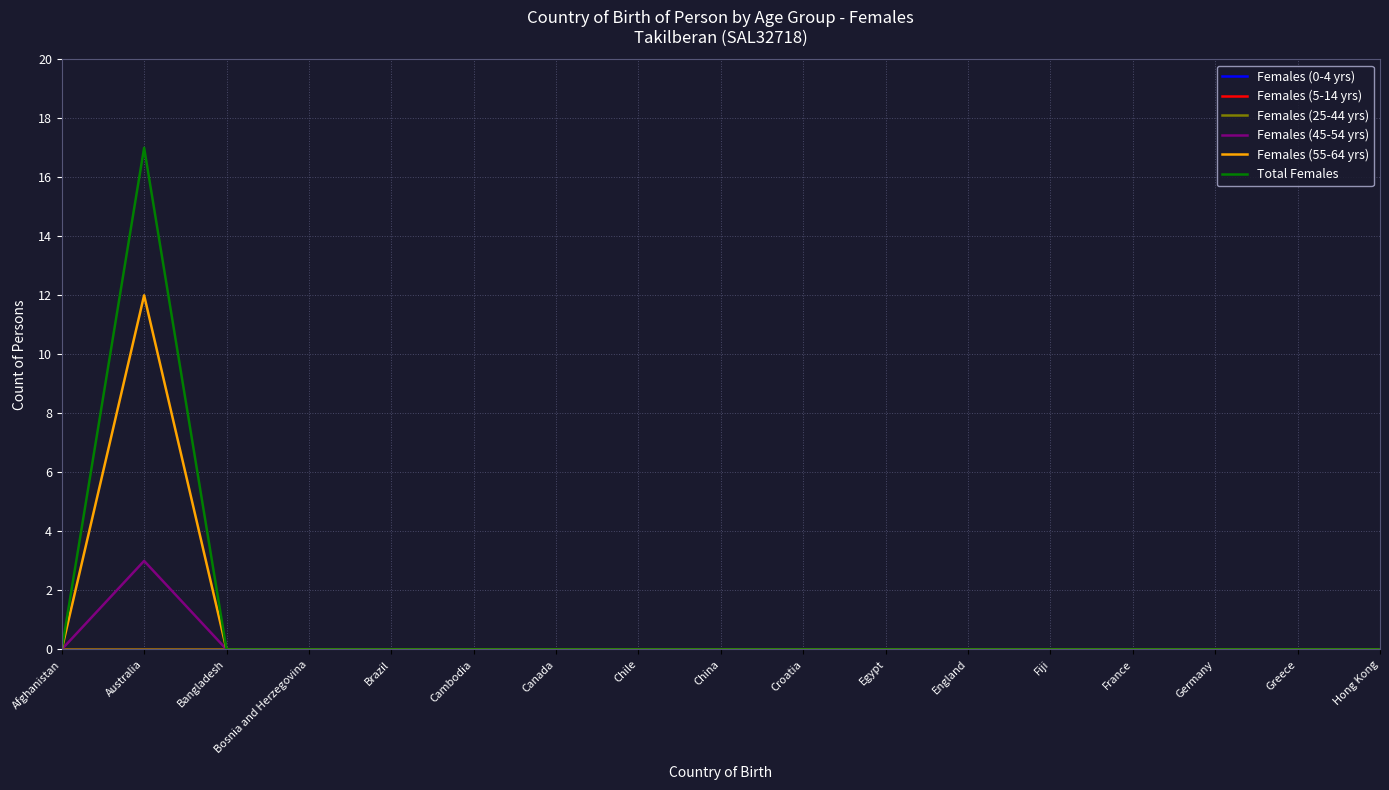

What is the maximum value for Females (45-54 yrs)?

3